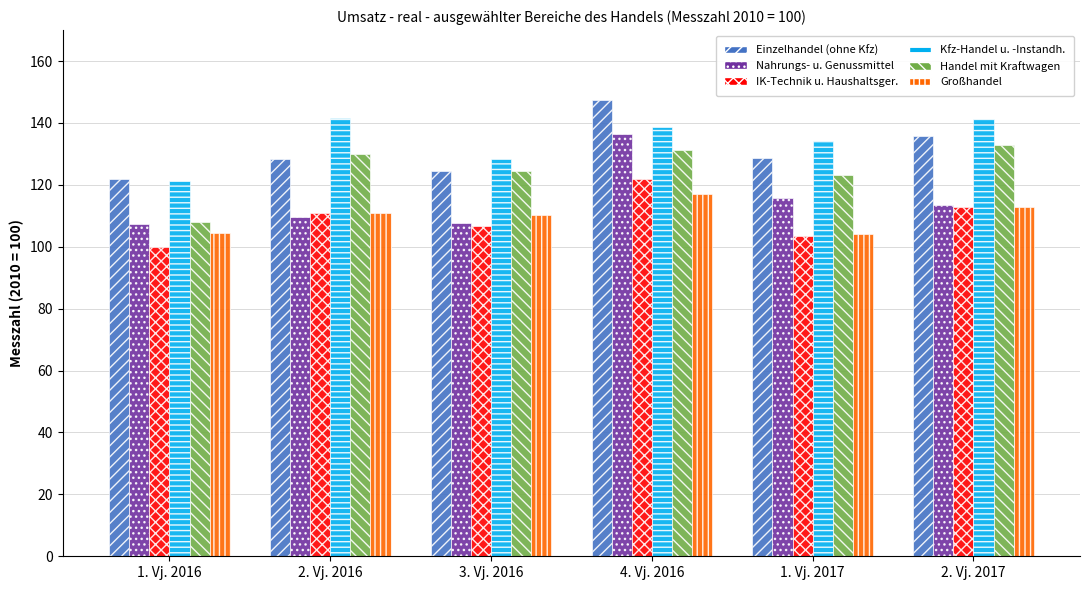

Read the Nahrungs- u. Genussmittel value at 3. Vj. 2016.

107.8